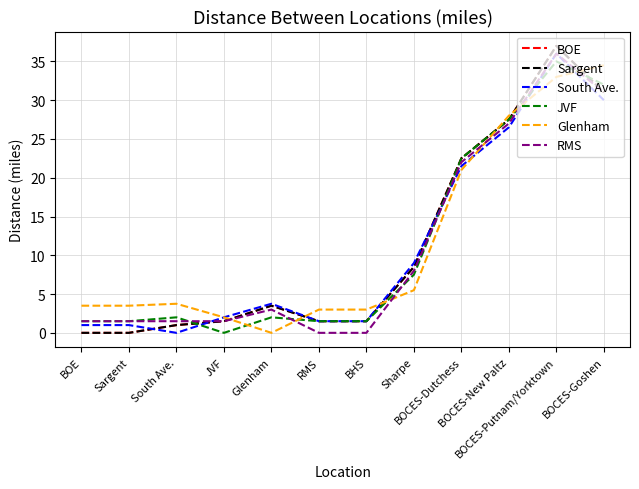

Is this an area chart (filled region under the line)?

No